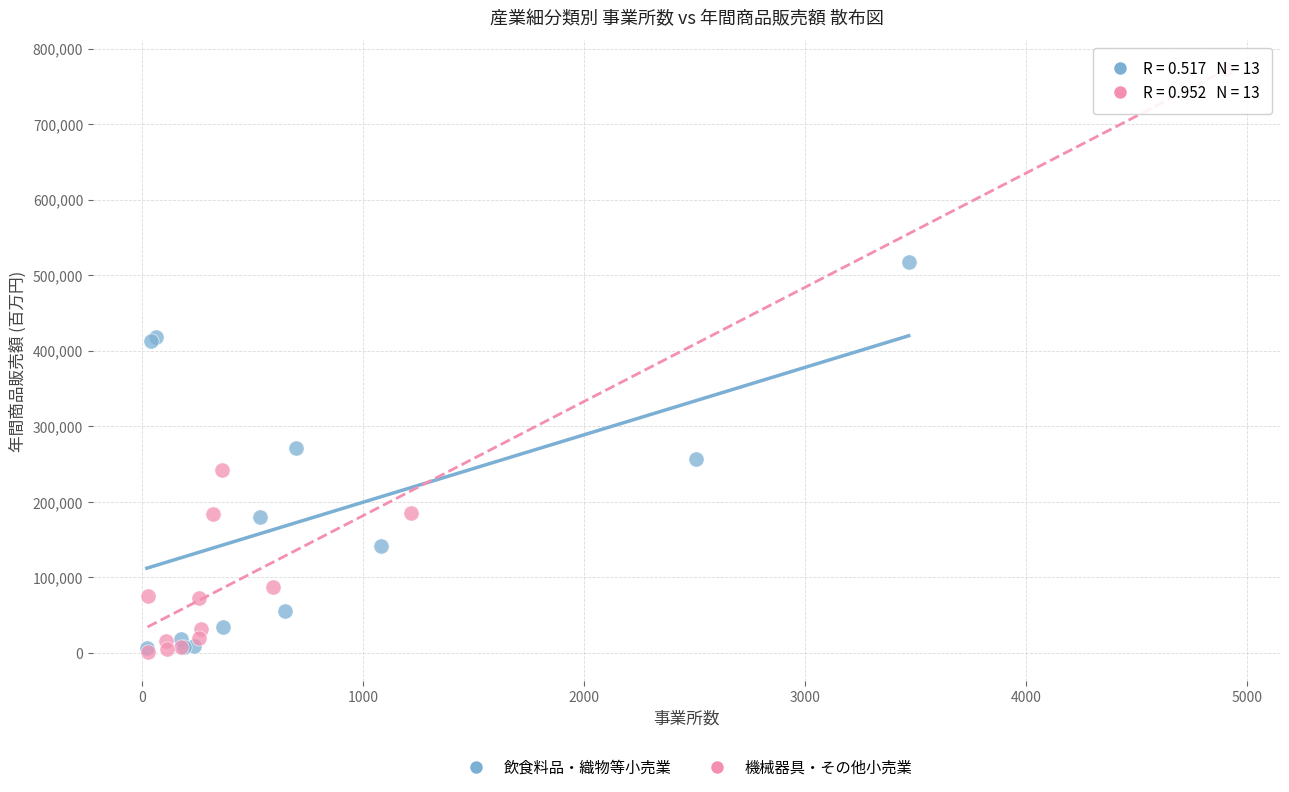

Which series reaches the maximum Y coordinate?

機械器具・その他小売業